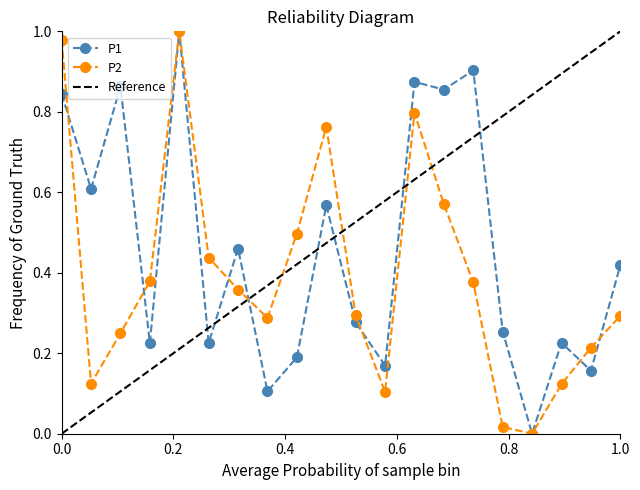

The P2 series shows 0.4 at 00:32. True or false?

False